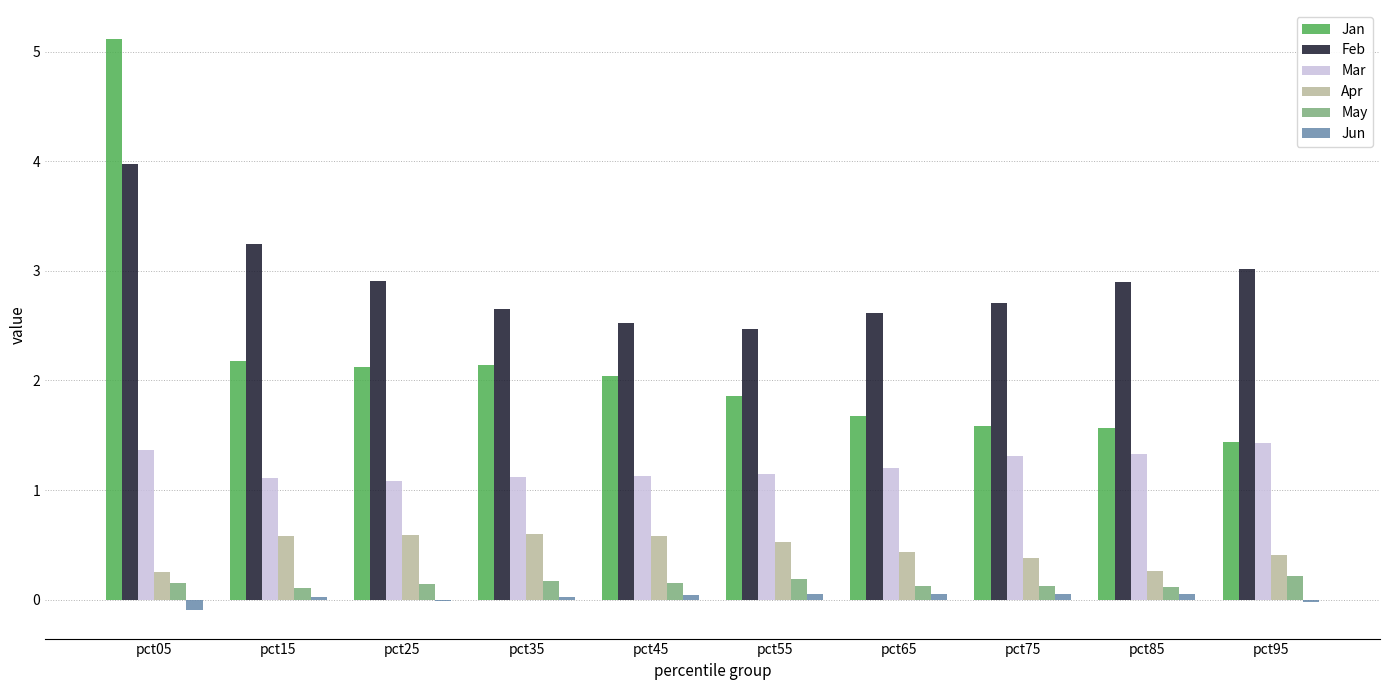

At which label does Jan first exceed 2?

pct05